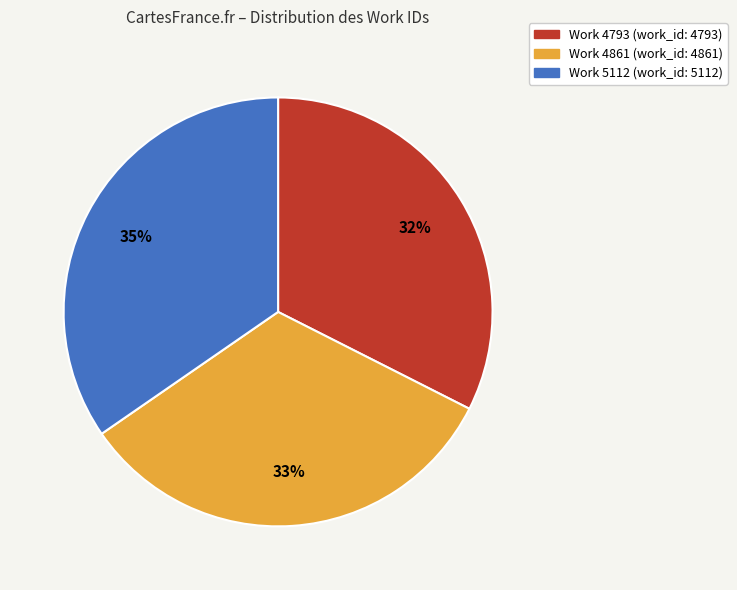

Count the number of slices in the pie.

3